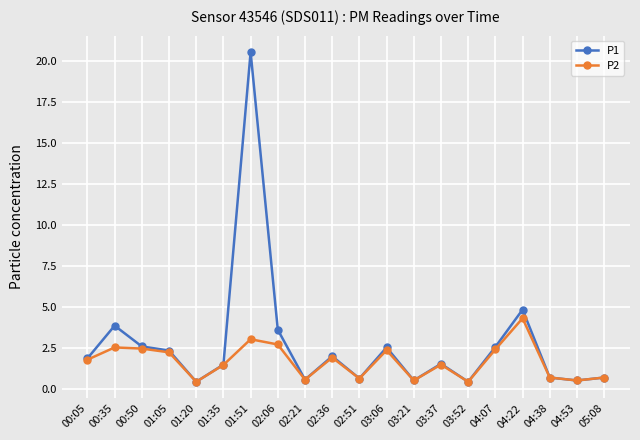

At which category is the sum across all series the highest?

01:51